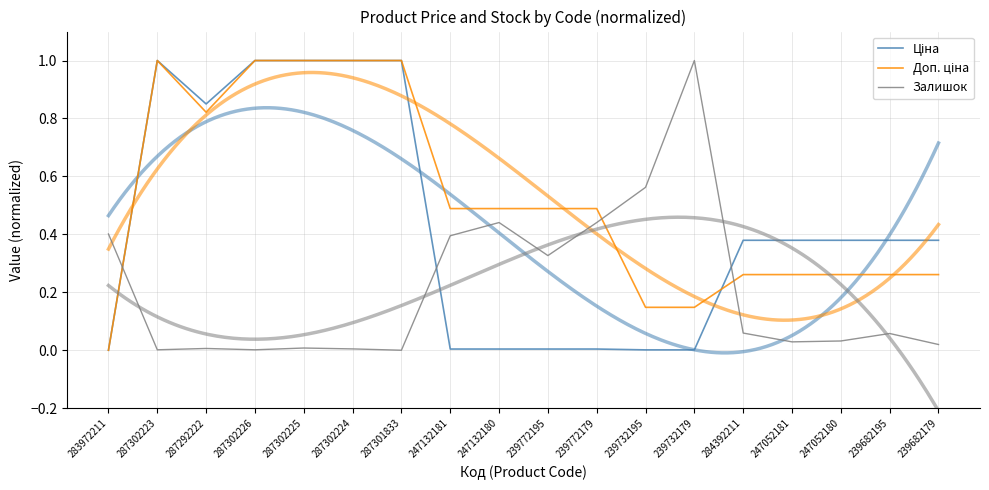

What are all the series names shown in the legend?

Ціна, Доп. ціна, Залишок